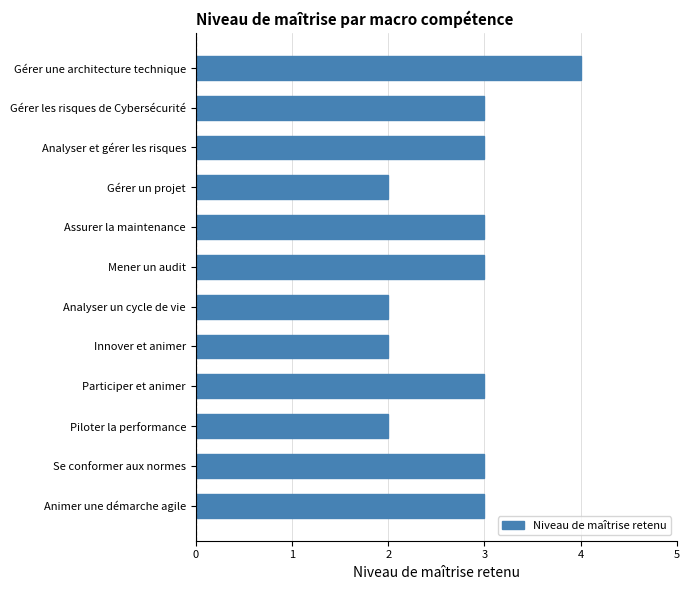

Reading bottom to top, list all the values displayed in this chart.

3	3	2	3	2	2	3	3	2	3	3	4